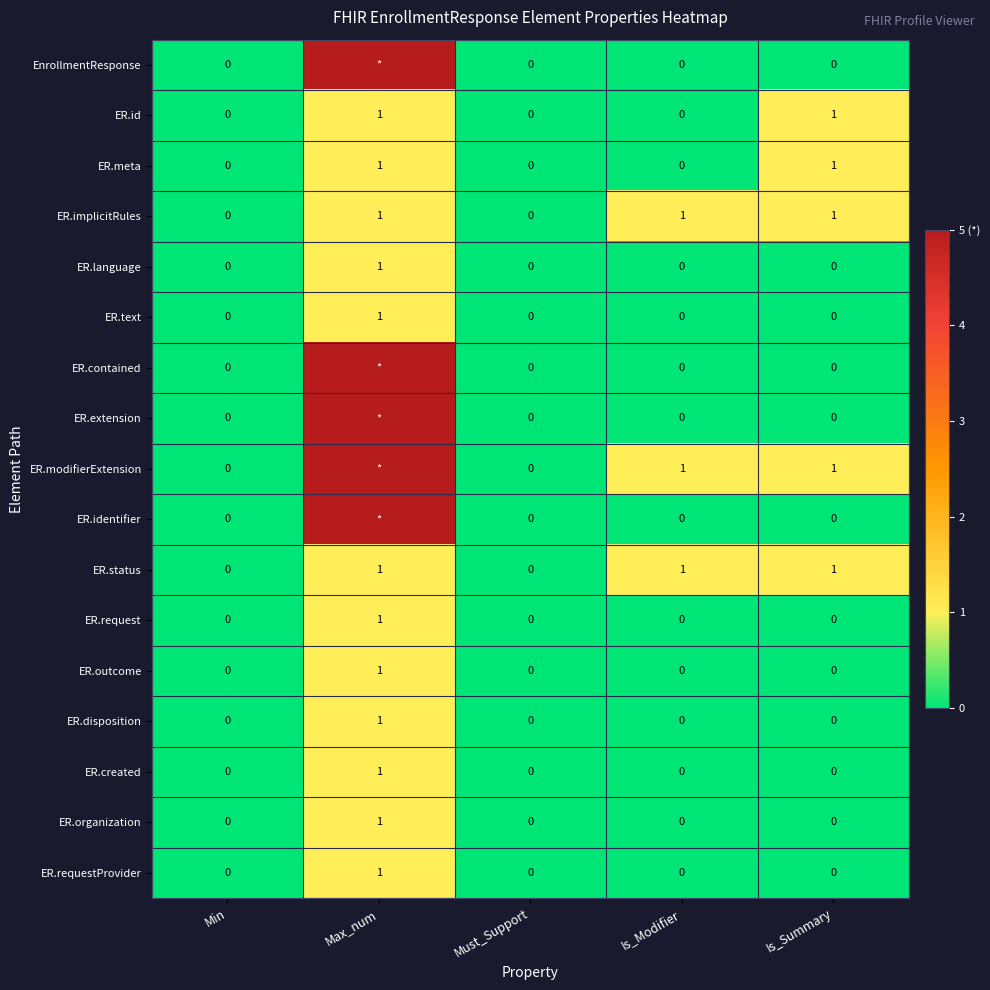

How many ER.request values are between 0 and 1?

5